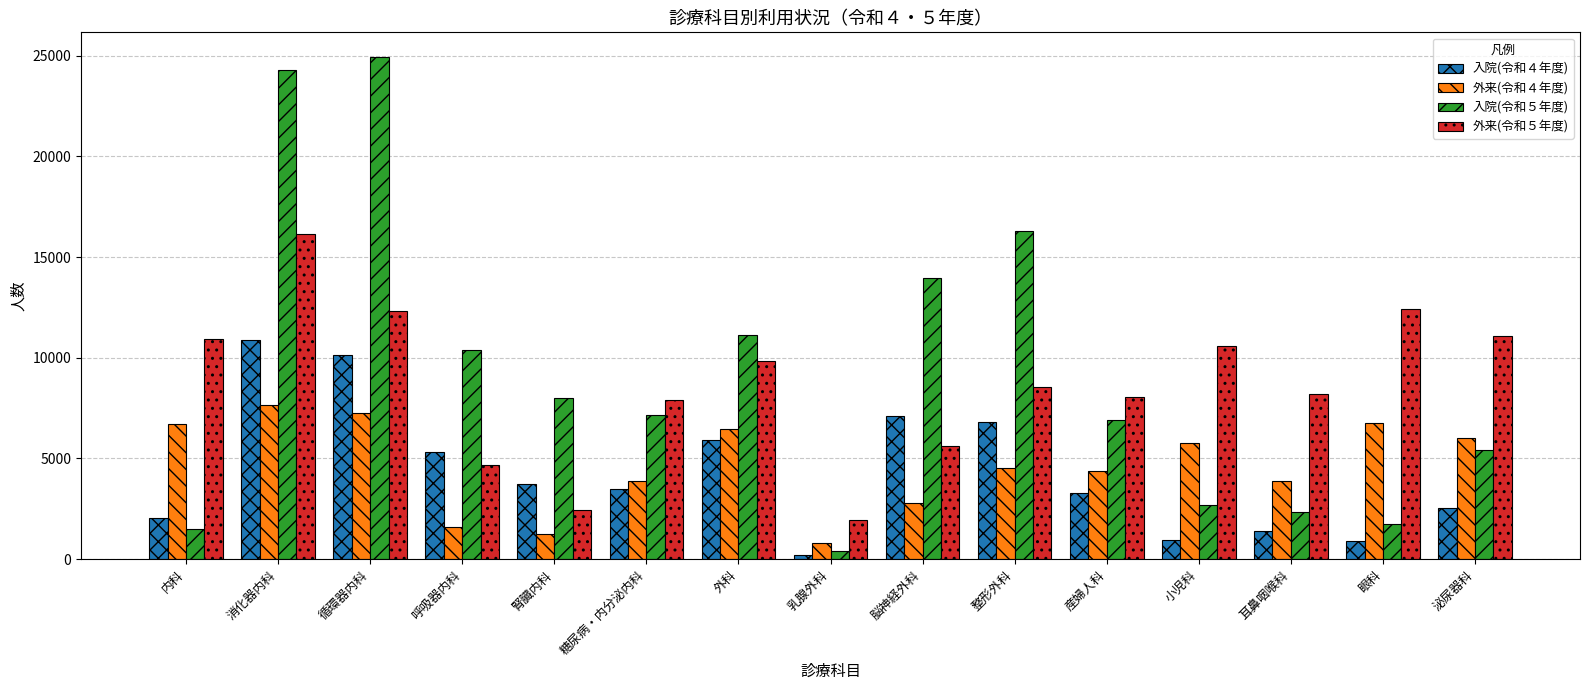

What are all the series names shown in the legend?

入院(令和４年度), 外来(令和４年度), 入院(令和５年度), 外来(令和５年度)